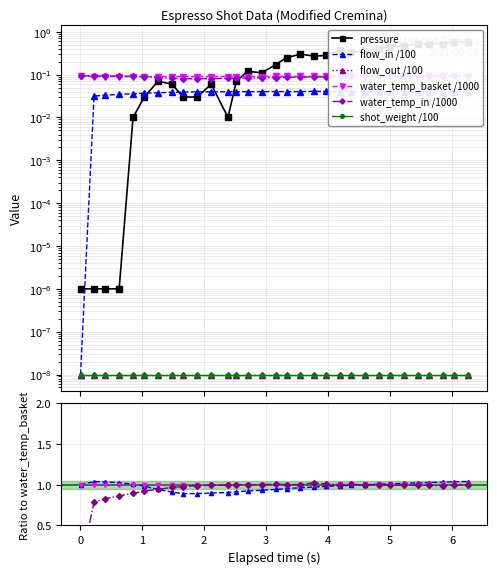

How many data points does each series have?

31